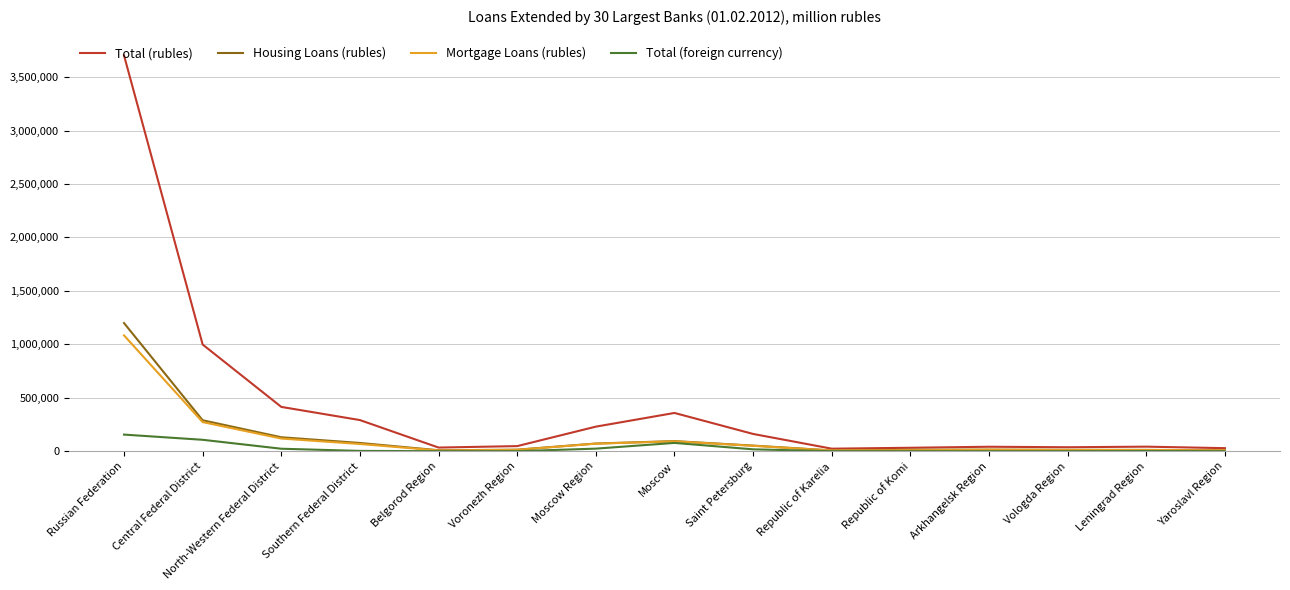

Which series has the widest spread of values?

Total (rubles)